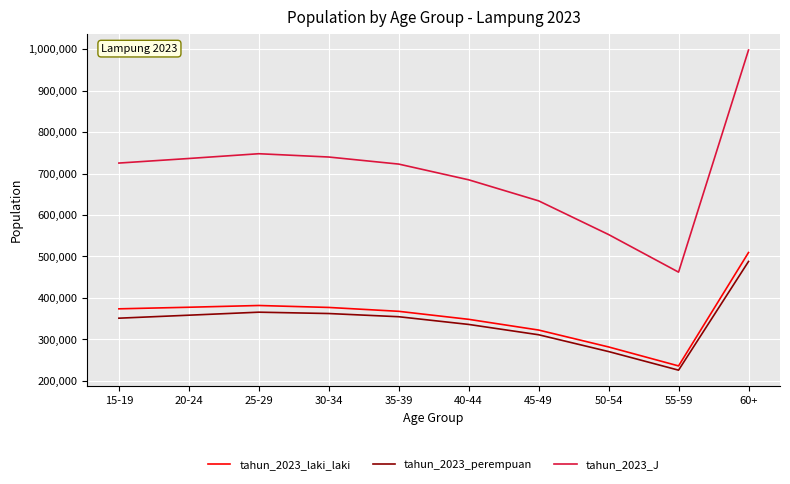

What is the difference between the tahun_2023_perempuan values at 60+ and 45-49?

176654